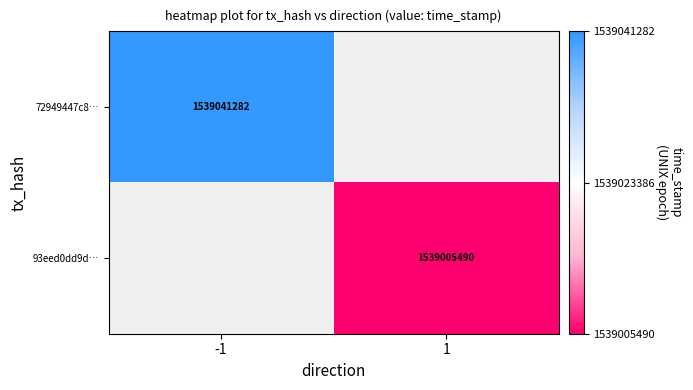

How many series are shown in this chart?

2